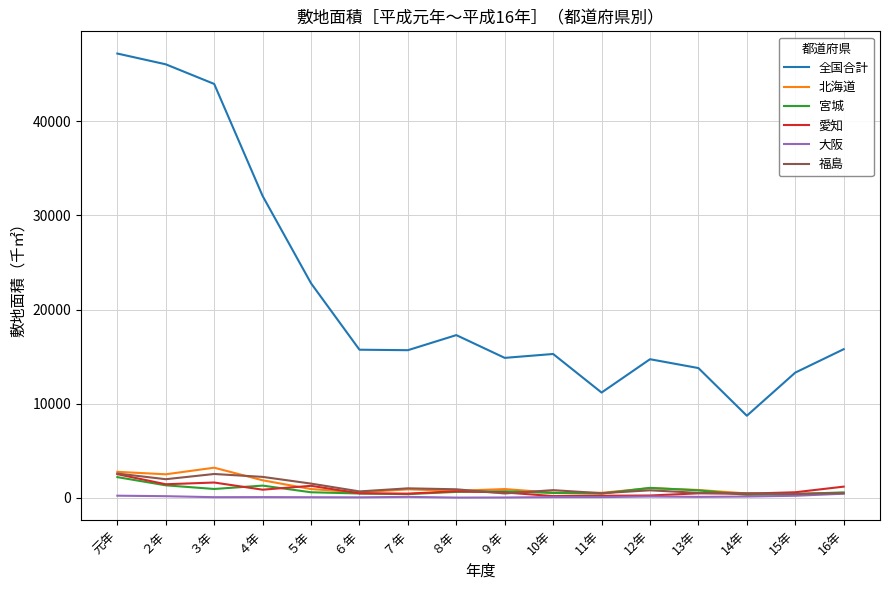

What is the difference between the maximum and minimum values in the 福島 series?

2160.9